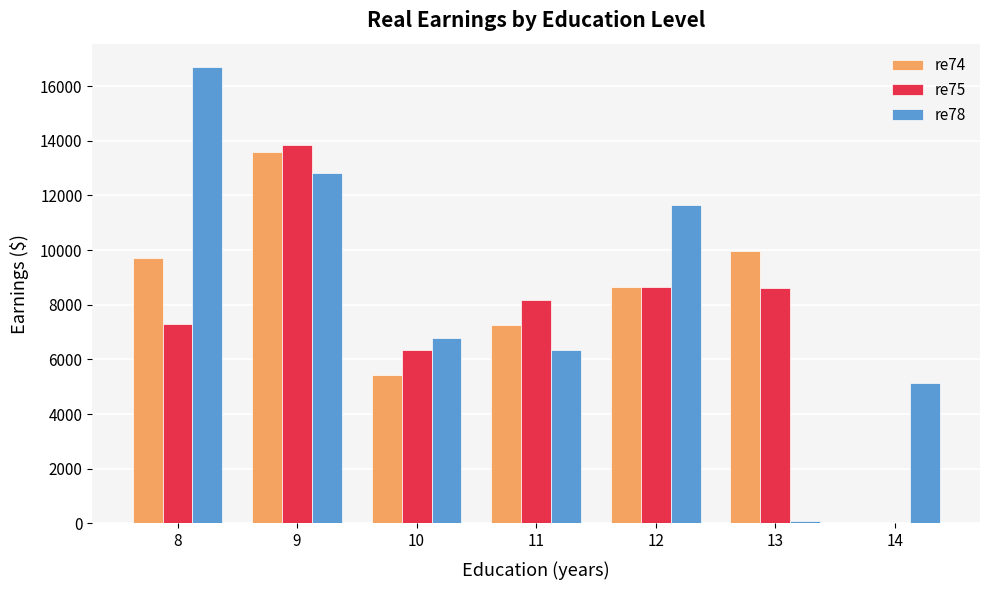

Are the bars horizontal?

No